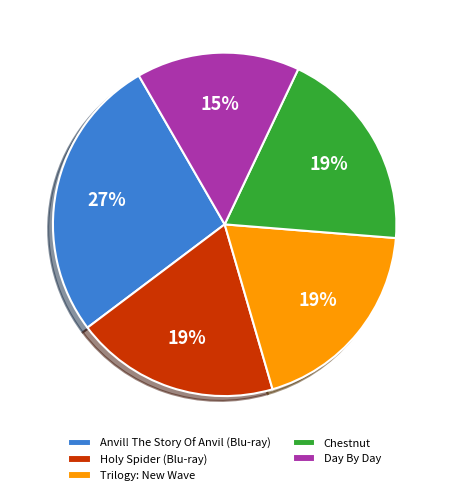

Is Anvil! The Story Of Anvil (Blu-ray) the majority of the pie?

No